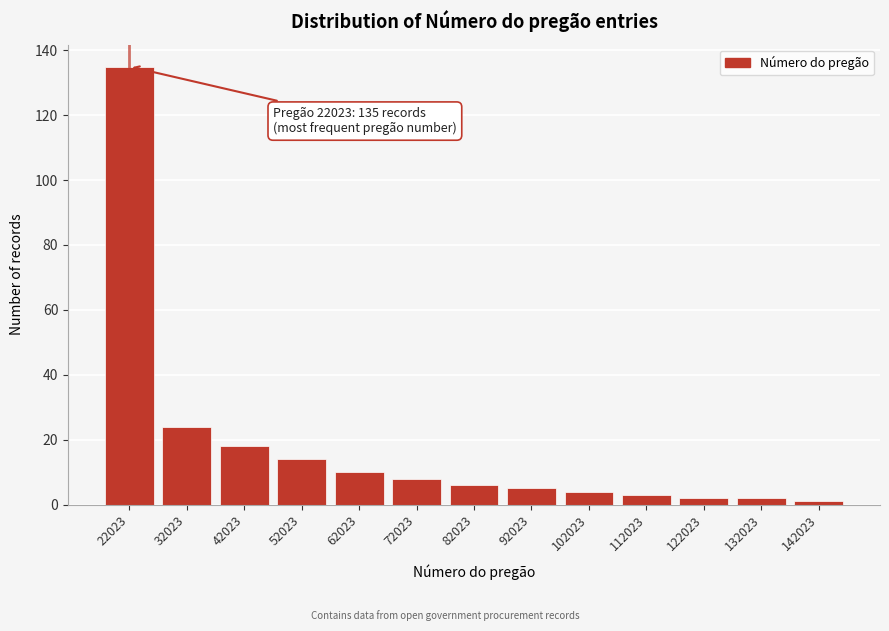

Reading left to right, extract all data points from this chart.

135	24	18	14	10	8	6	5	4	3	2	2	1